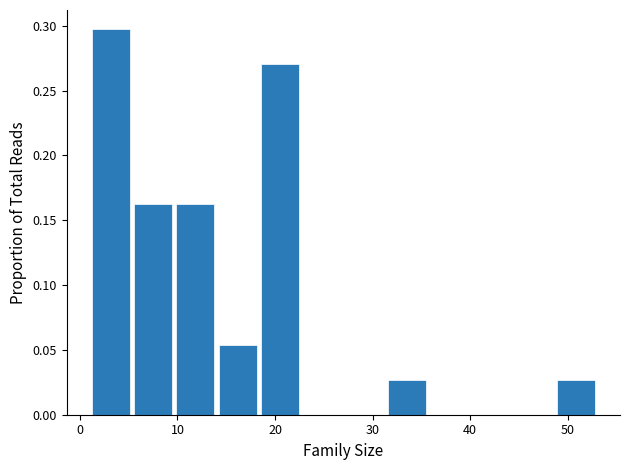

What is the height of the bar covering 5 to 10 on the x-axis? Neither the bar edges nor the heights are printed on the chart, so give them approximately, as read against the axes.

0.160